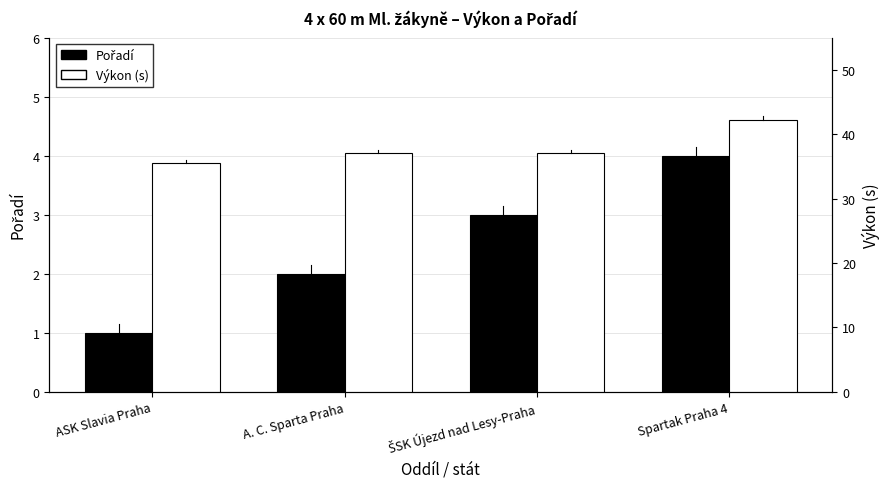

How many data points in Pořadí are above 3?

1